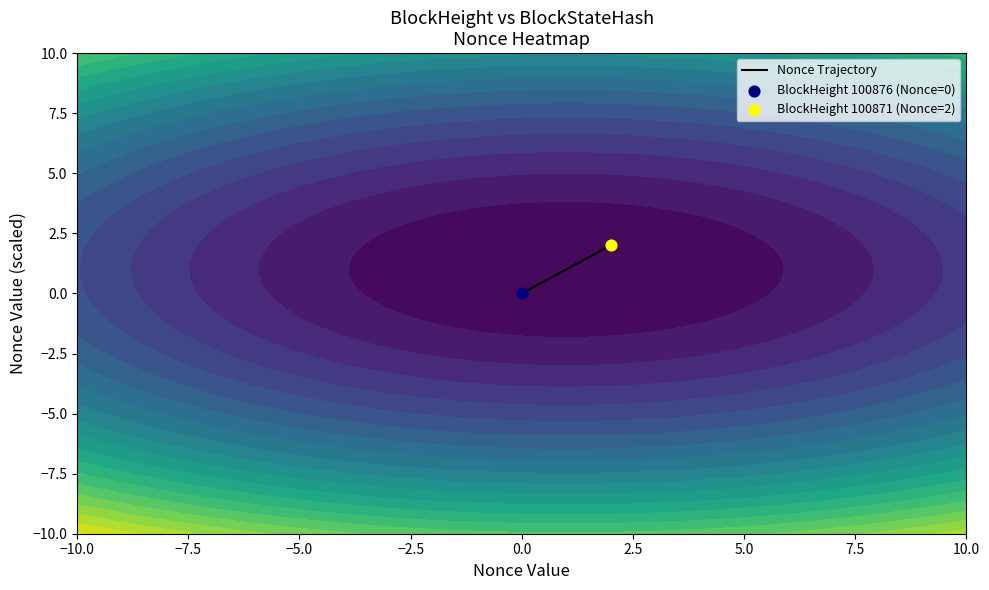

What is the average value?

1